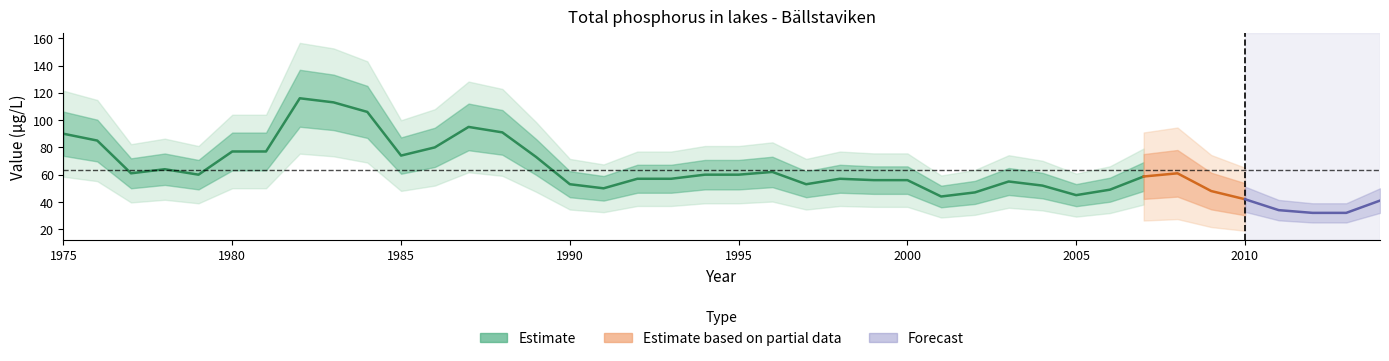

List the labels in order of value, largest first.

1982, 1983, 1984, 1987, 1988, 1975, 1976, 1986, 1980, 1981, 1985, 1989, 1978, 1996, 1977, 2008, 1979, 1994, 1995, 2007, 1992, 1993, 1998, 1999, 2000, 2003, 1990, 1997, 2004, 1991, 2006, 2009, 2002, 2005, 2001, 2010, 2014, 2011, 2012, 2013